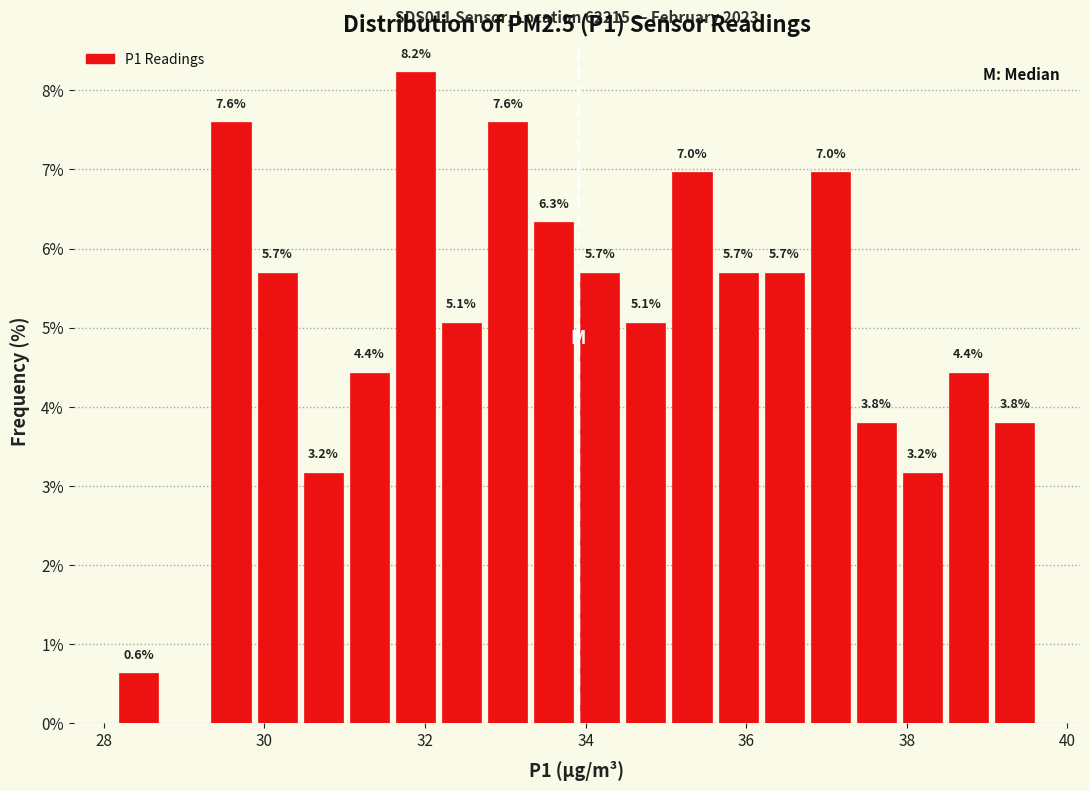

Around what value on the x-axis is the tallest bar? Give the approximate position of its centre, as read against the axis.

31.8